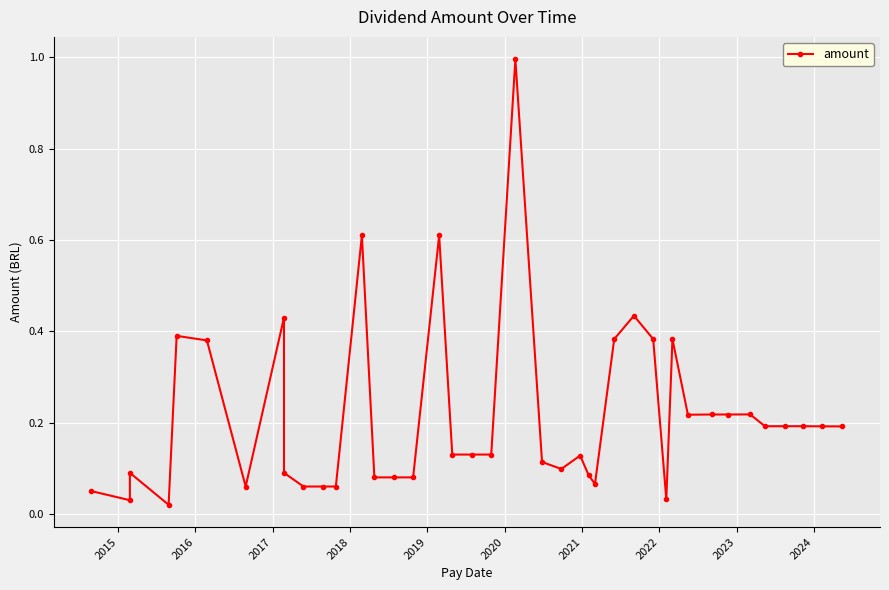

Is it true that the value at 15 is 0.0?

False